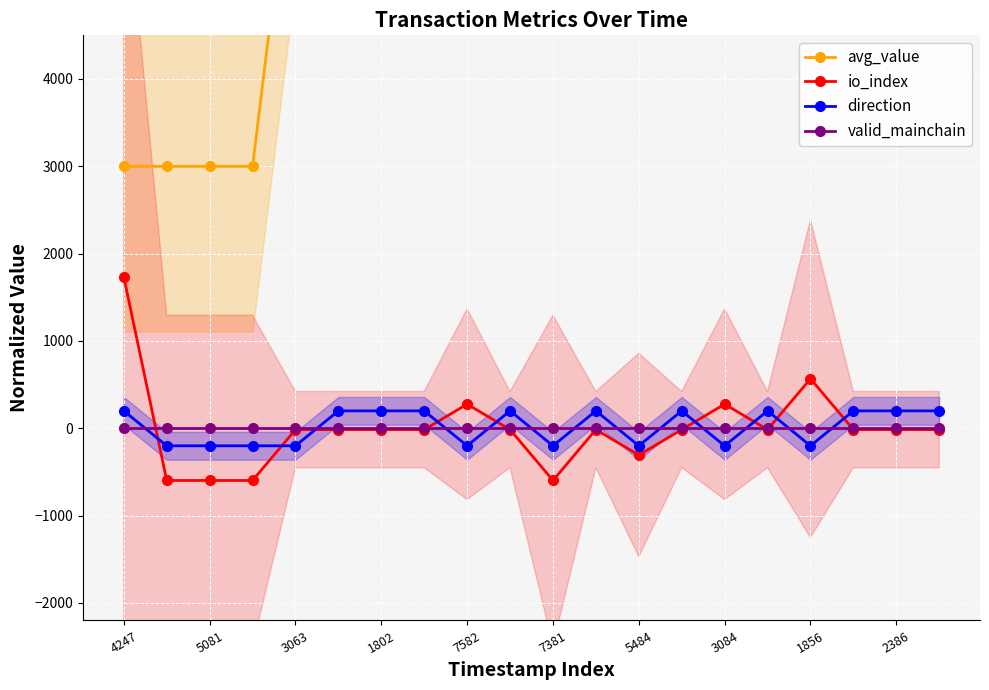

What is the minimum value shown in the chart?

-597.0